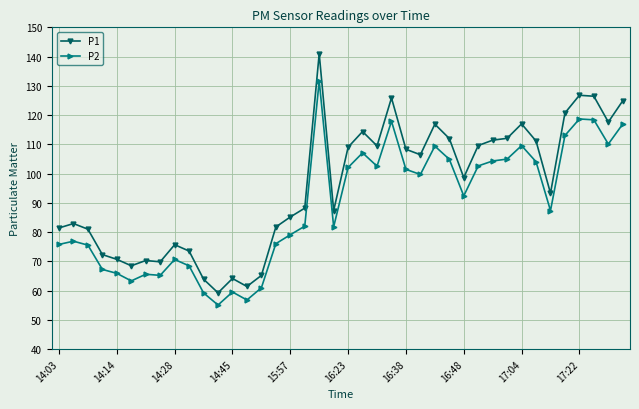

At how many categories does at least one series exceed 86?

23